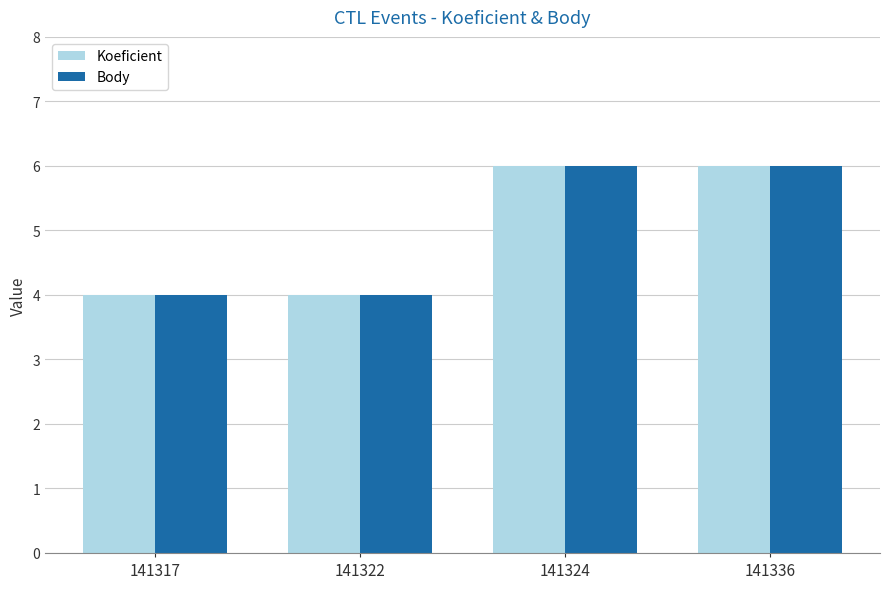

What is the total value across all series at 141317?

8